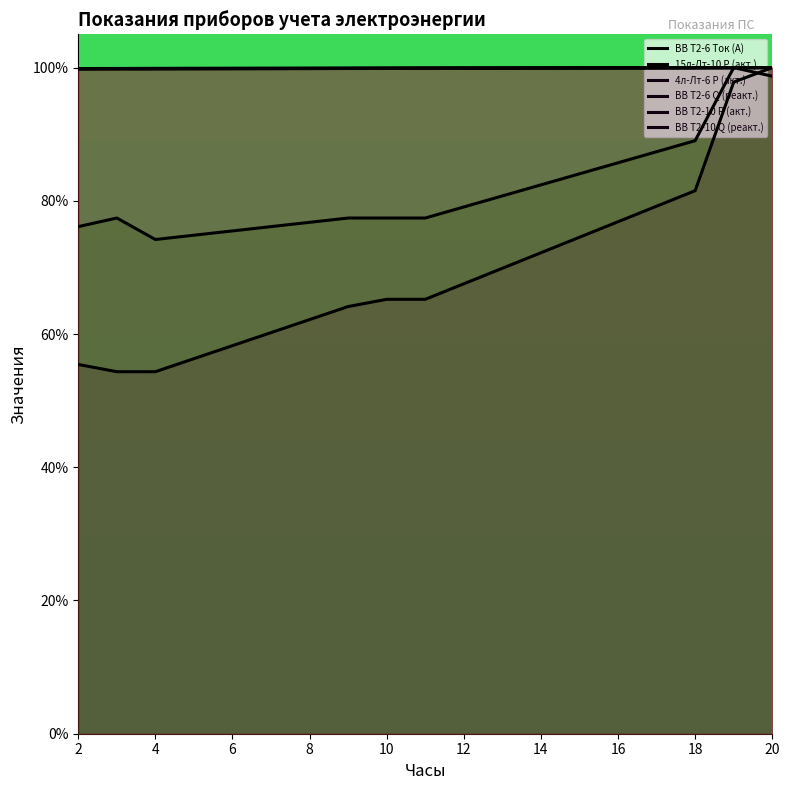

True or false: ВВ Т2-10 Q (реакт.) and ВВ Т2-10 Р (акт.) cross at least once.

False